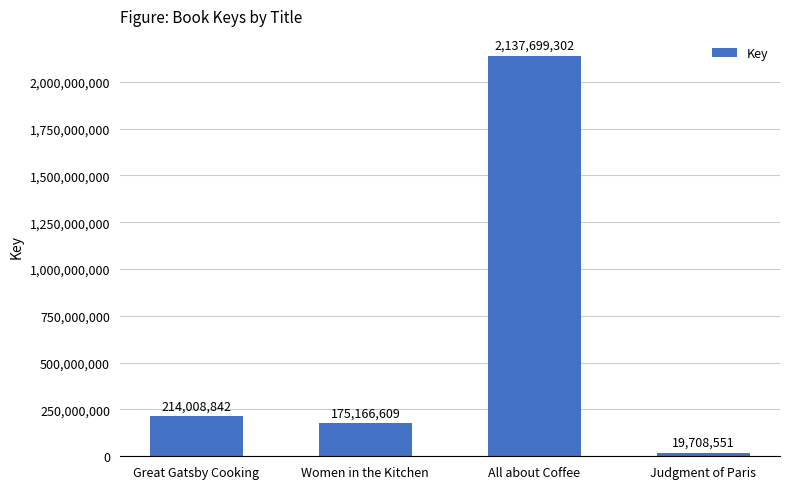

What is the approximate value at Great Gatsby Cooking, to the nearest 50?

214008850